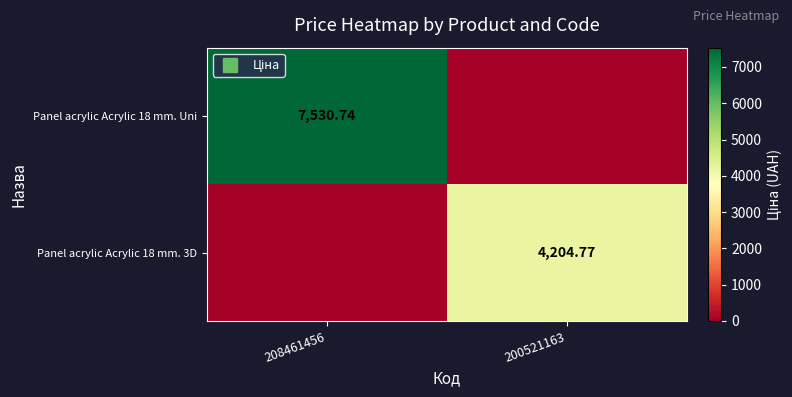

What is the sum of all Panel acrylic Acrylic 18 mm. 3D values?

4204.8